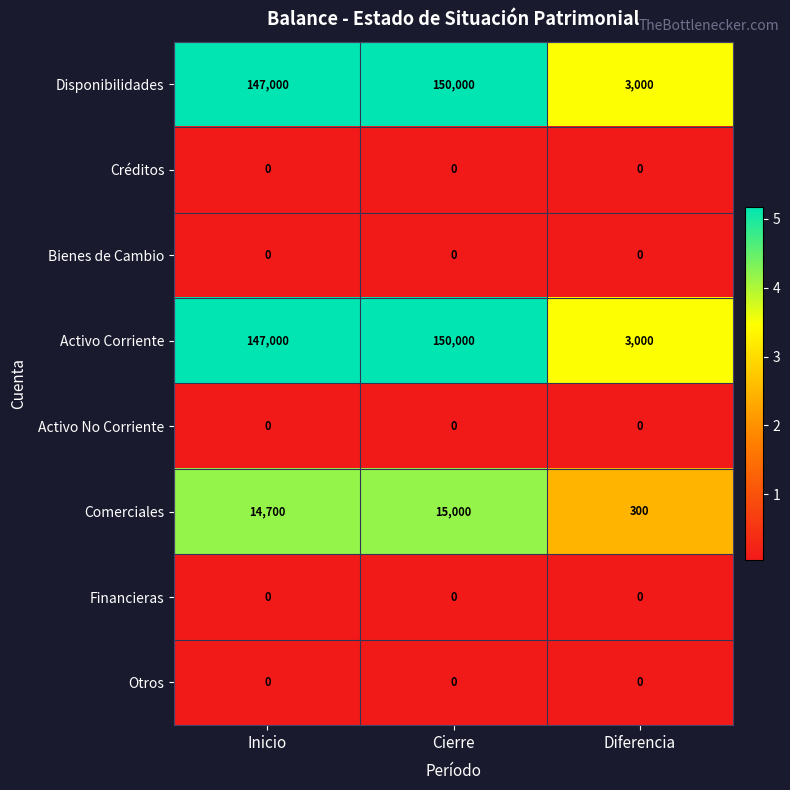

At how many categories does at least one series exceed 1?

3